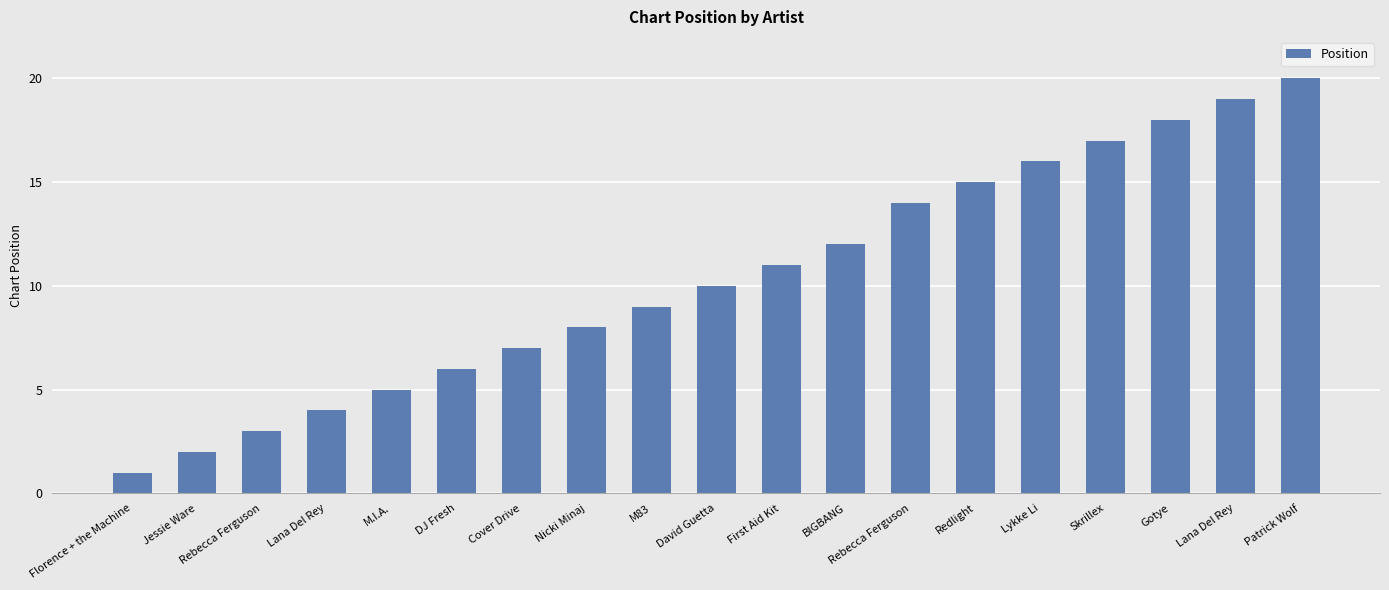

Count the number of categories in the chart.

19